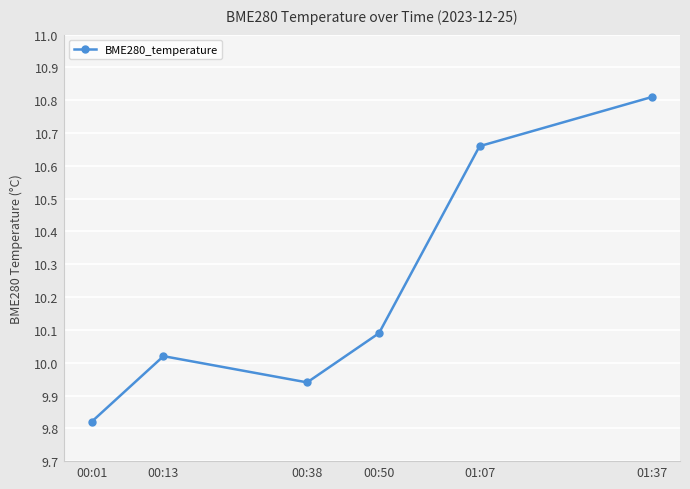

At which label is the value closest to 10?

00:13